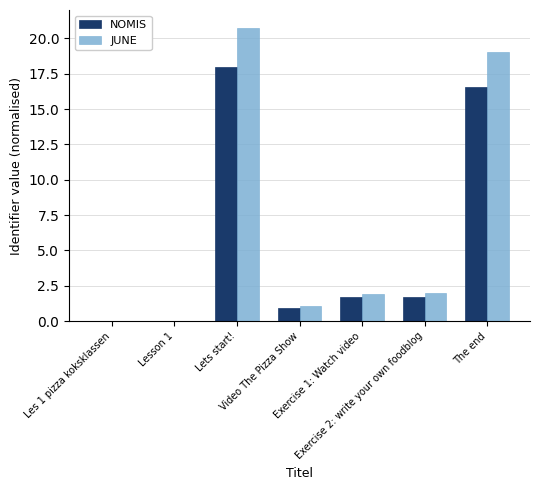

What is the greatest value displayed?

20.7